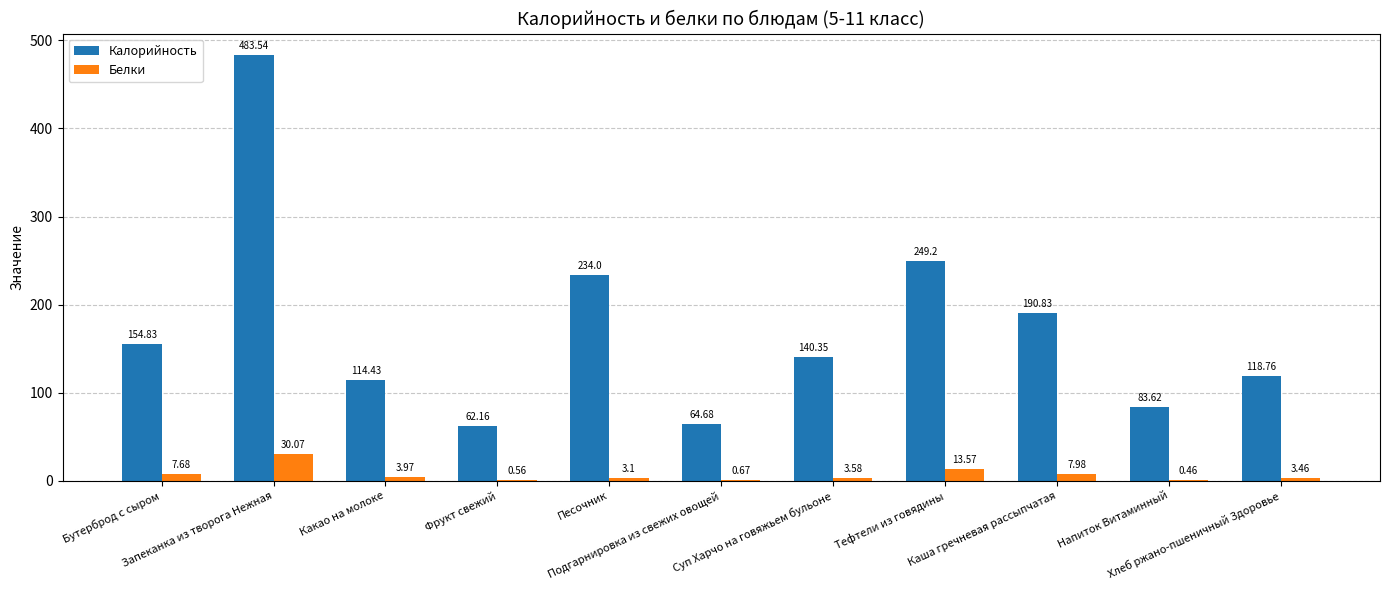

What value does the Калорийность series have at Тефтели из говядины?

249.2